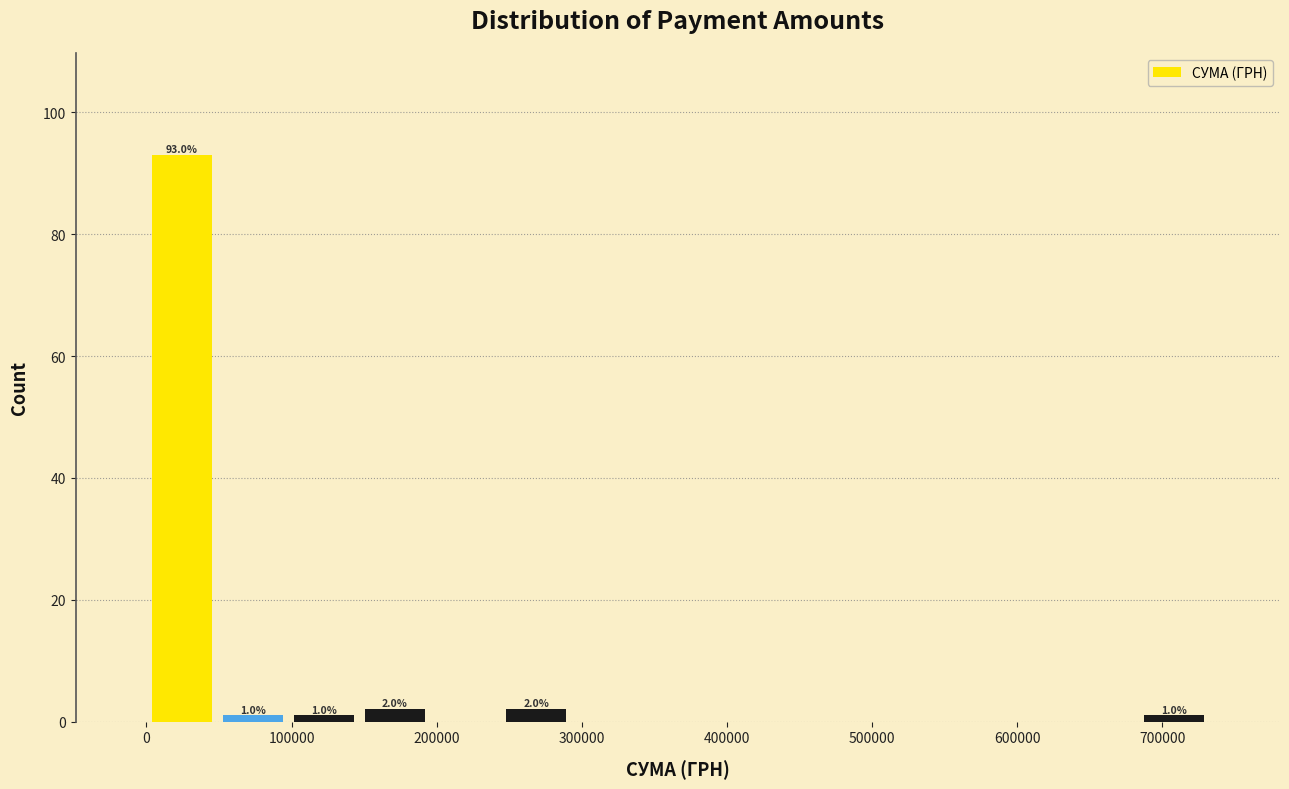

Which range on the x-axis has the tallest bar?

0 to 50000